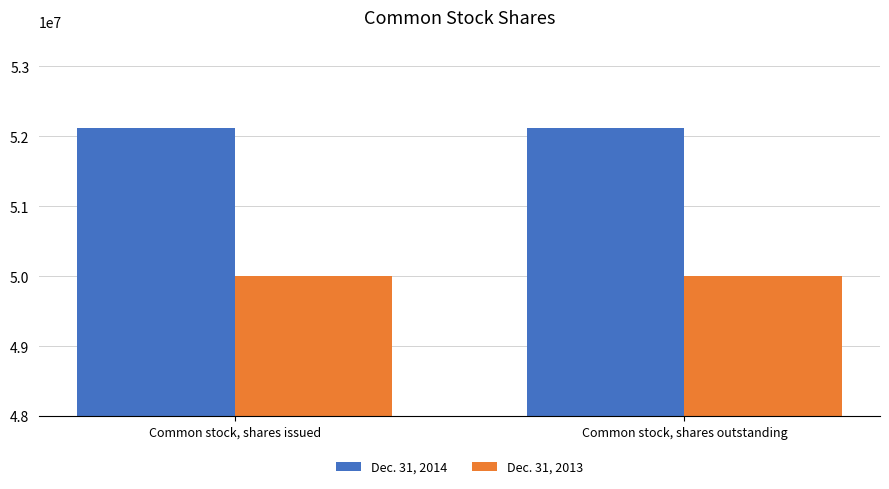

What position from the left is Common stock, shares outstanding?

2